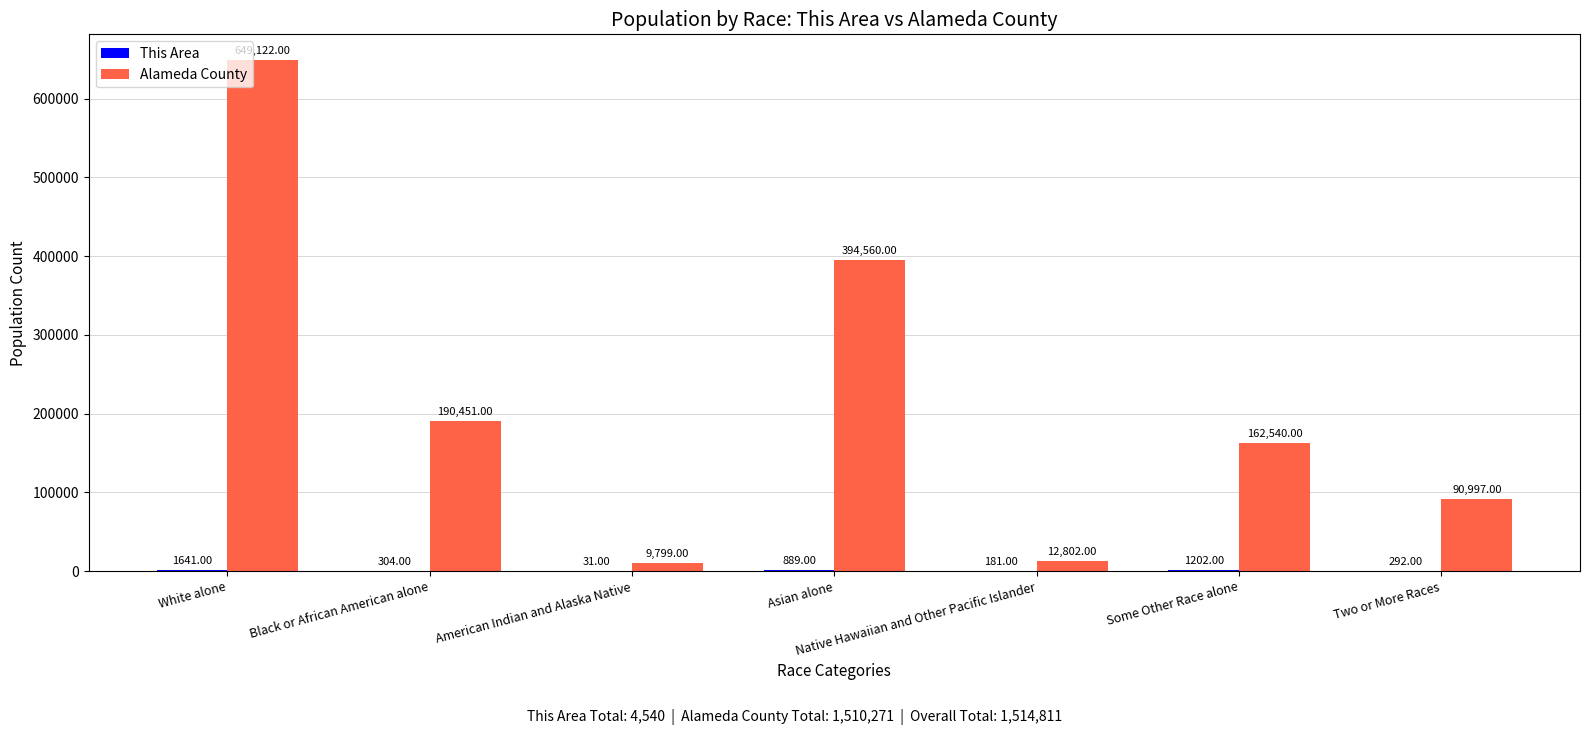

How many distinct data groups are displayed?

2